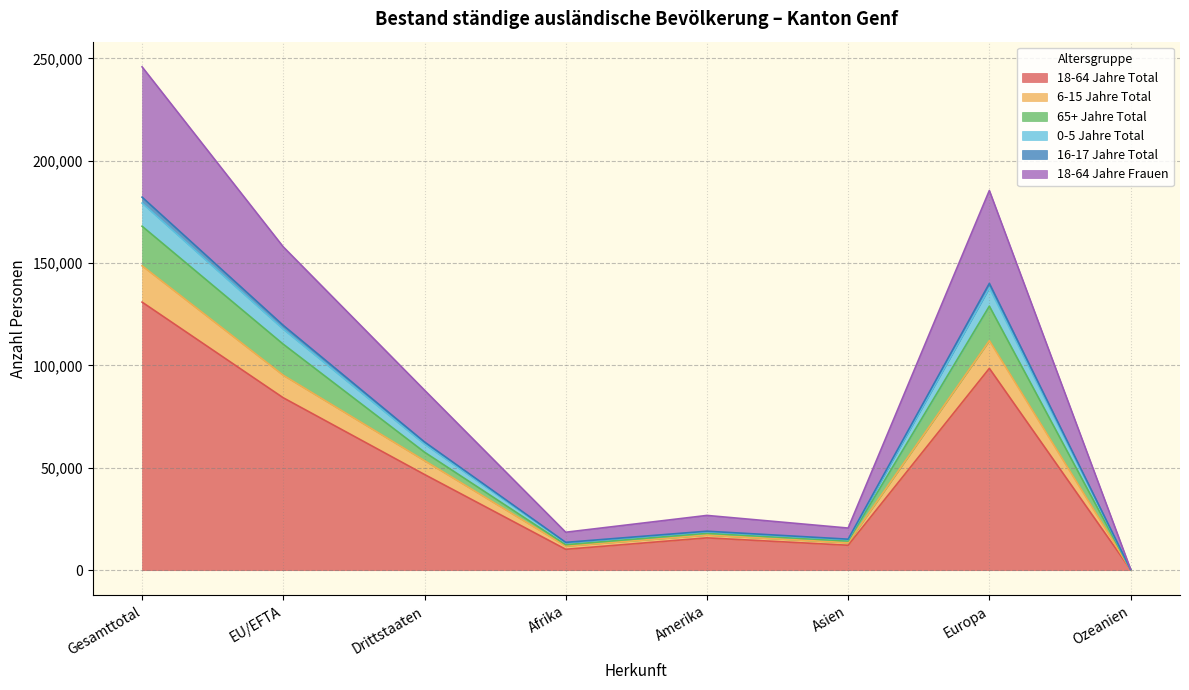

At which category does 0-5 Jahre Total reach its first local valley?

Afrika